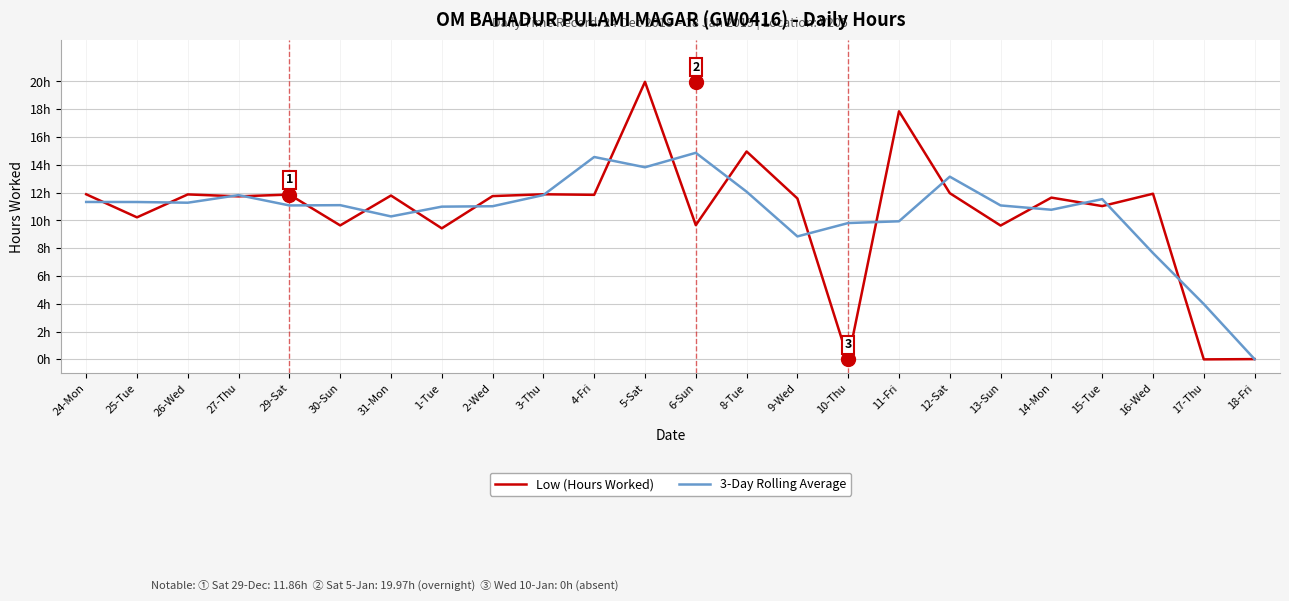

Read the Low (Hours Worked) value at 12-Sat.

12.0